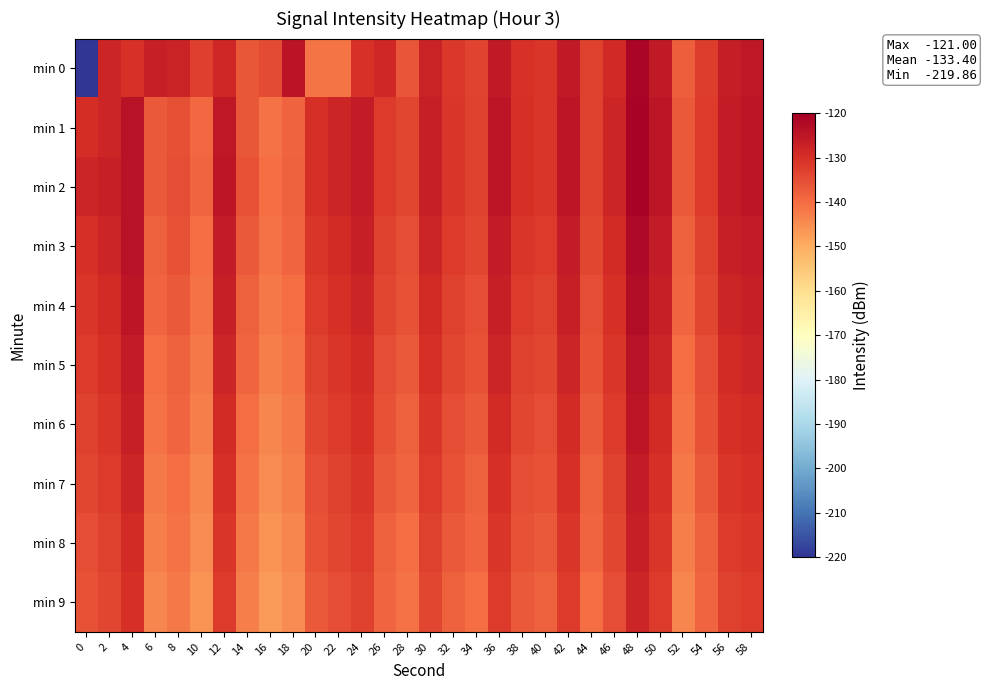

Which series has the largest range (max minus min)?

min 0